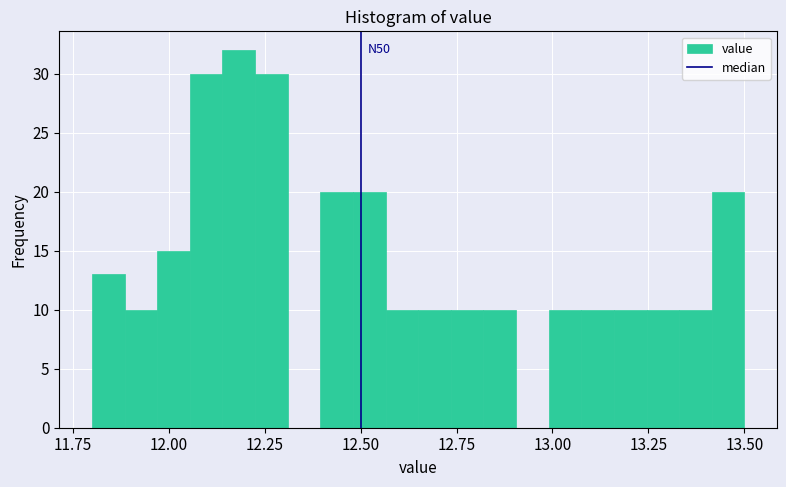

Around what value on the x-axis is the tallest bar? Give the approximate position of its centre, as read against the axis.

12.20